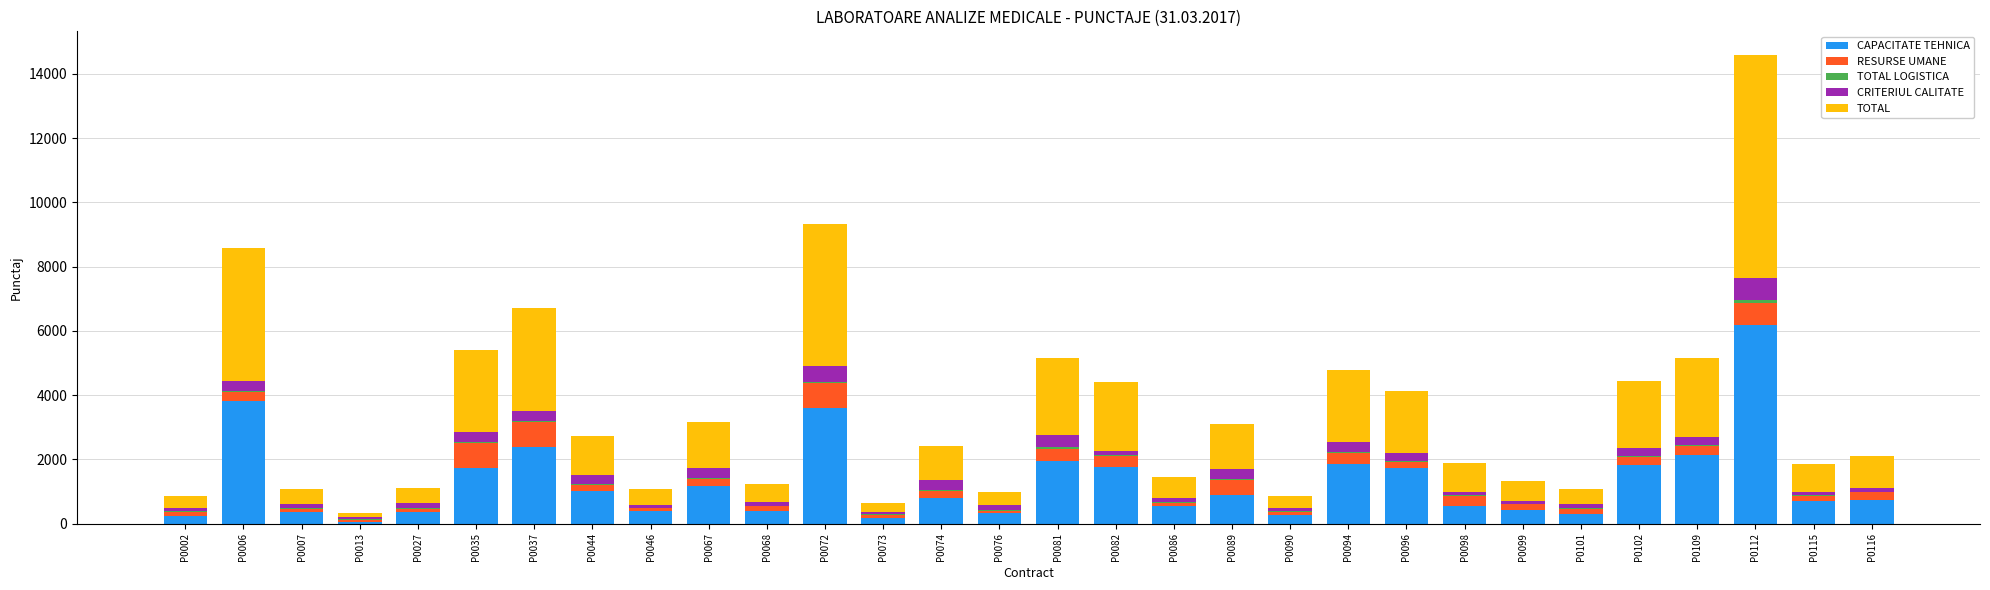

At which label does CAPACITATE TEHNICA reach its peak?

P0112